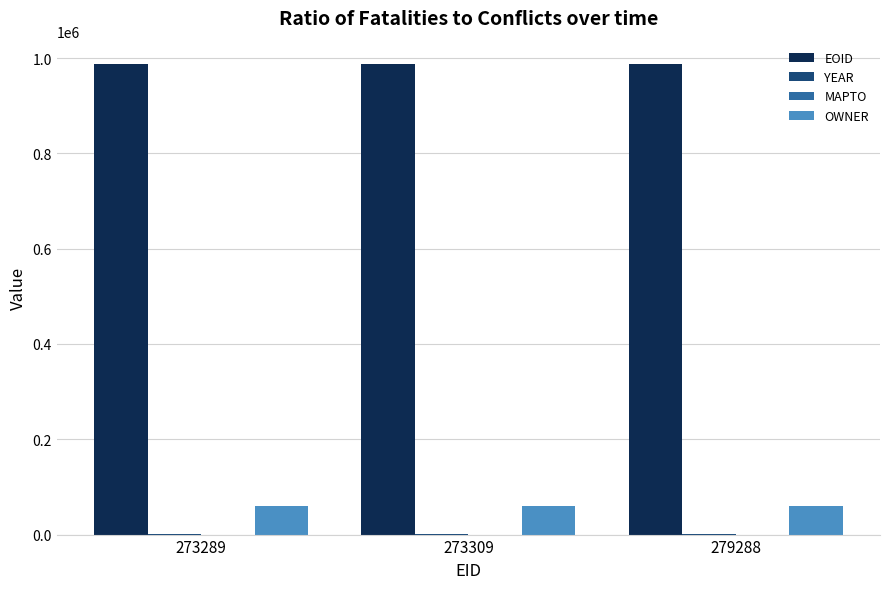

How many groups of bars are there?

3